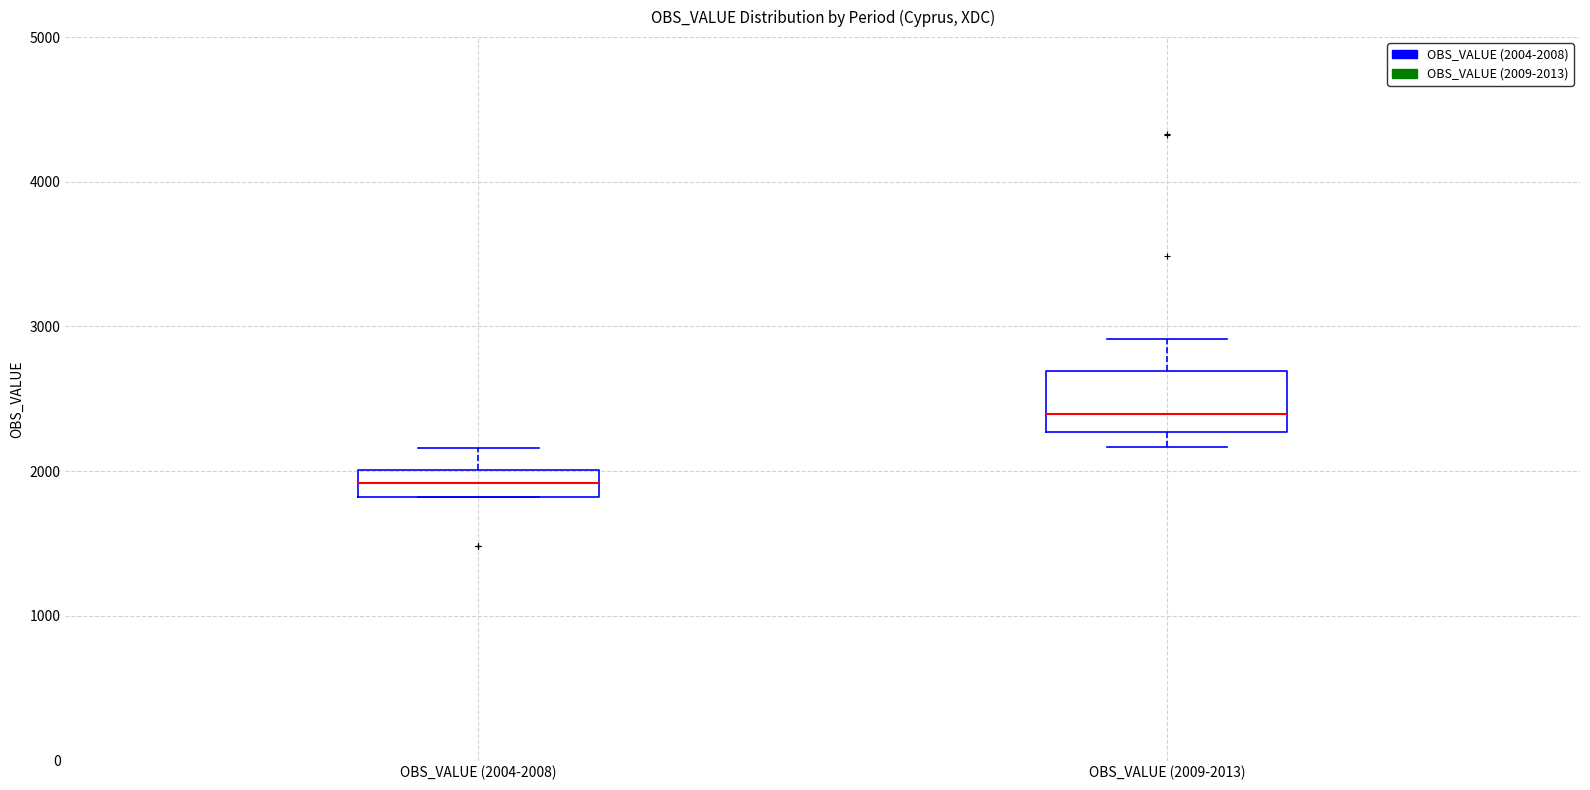

Comparing the boxes themselves (not the whiskers), which one is the tallest?

OBS_VALUE (2009-2013)